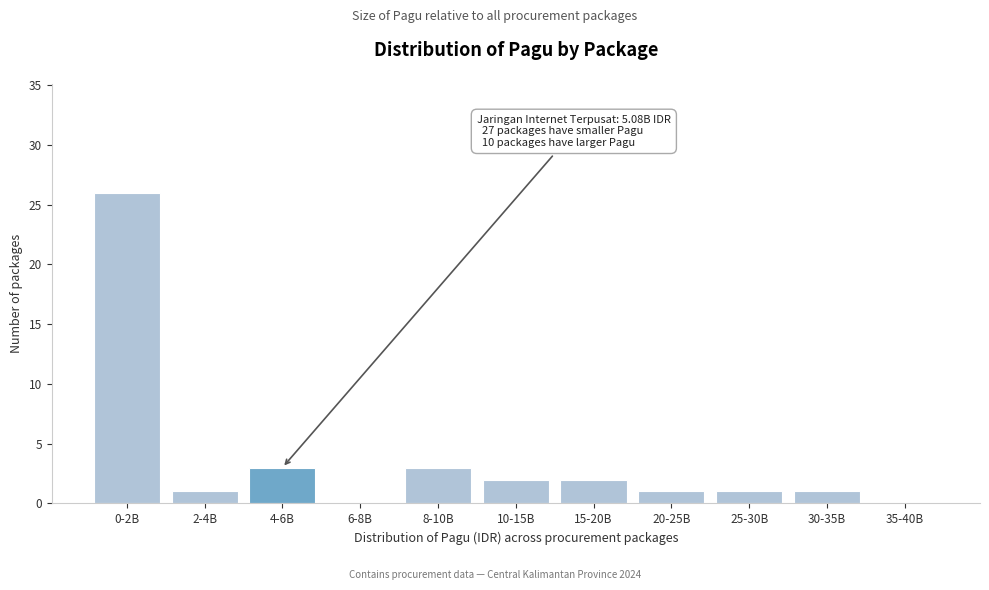

Reading right to left, what are all the values shown in this chart?

35-40B=0	30-35B=1	25-30B=1	20-25B=1	15-20B=2	10-15B=2	8-10B=3	6-8B=0	4-6B=3	2-4B=1	0-2B=26